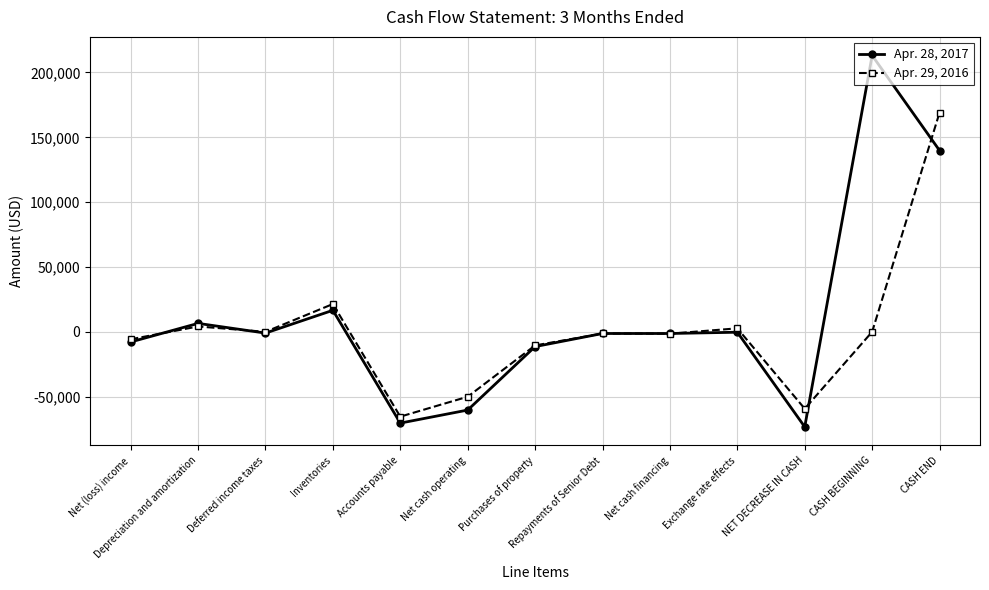

How many lines are shown in the chart?

2